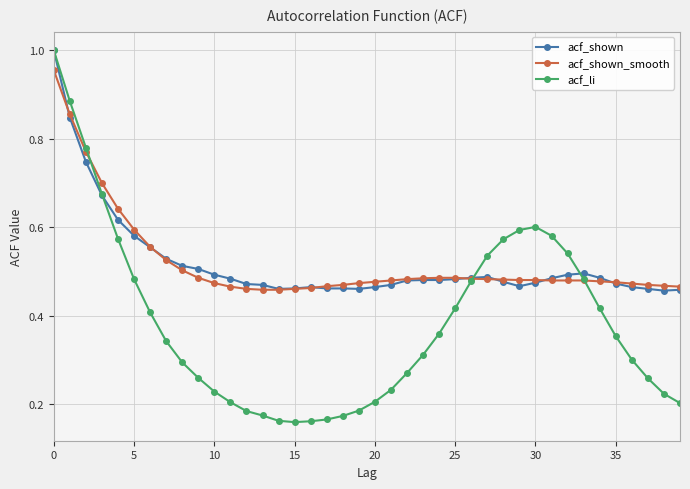

Count the number of categories in the chart.

40